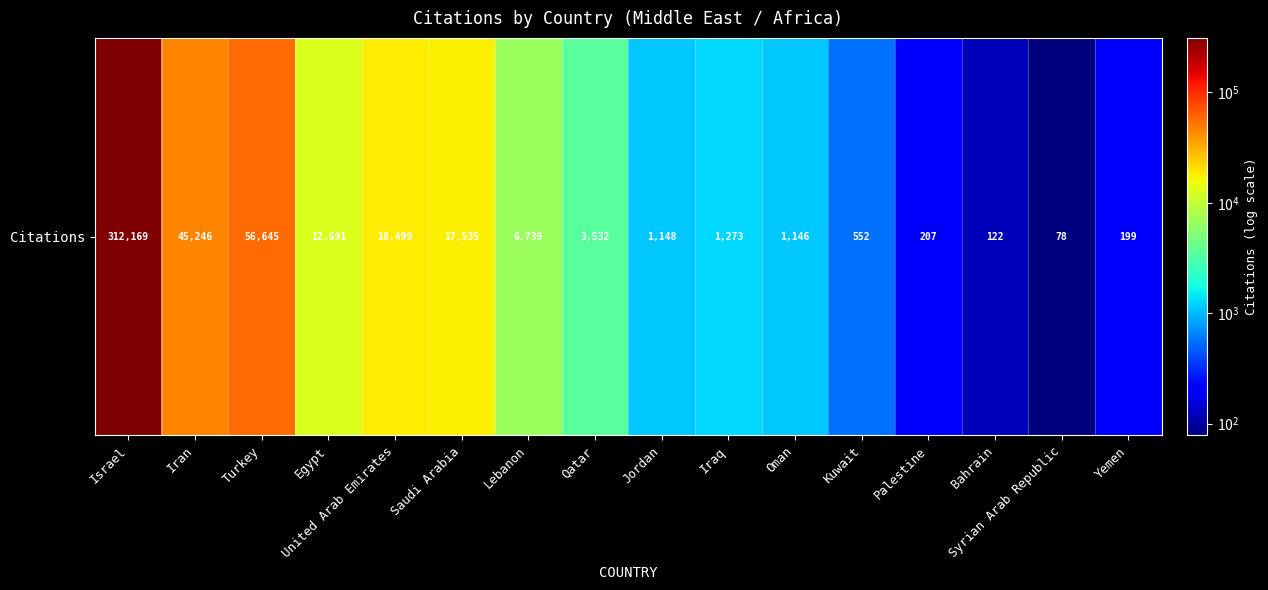

At which label does the data first exceed 3532?

Israel